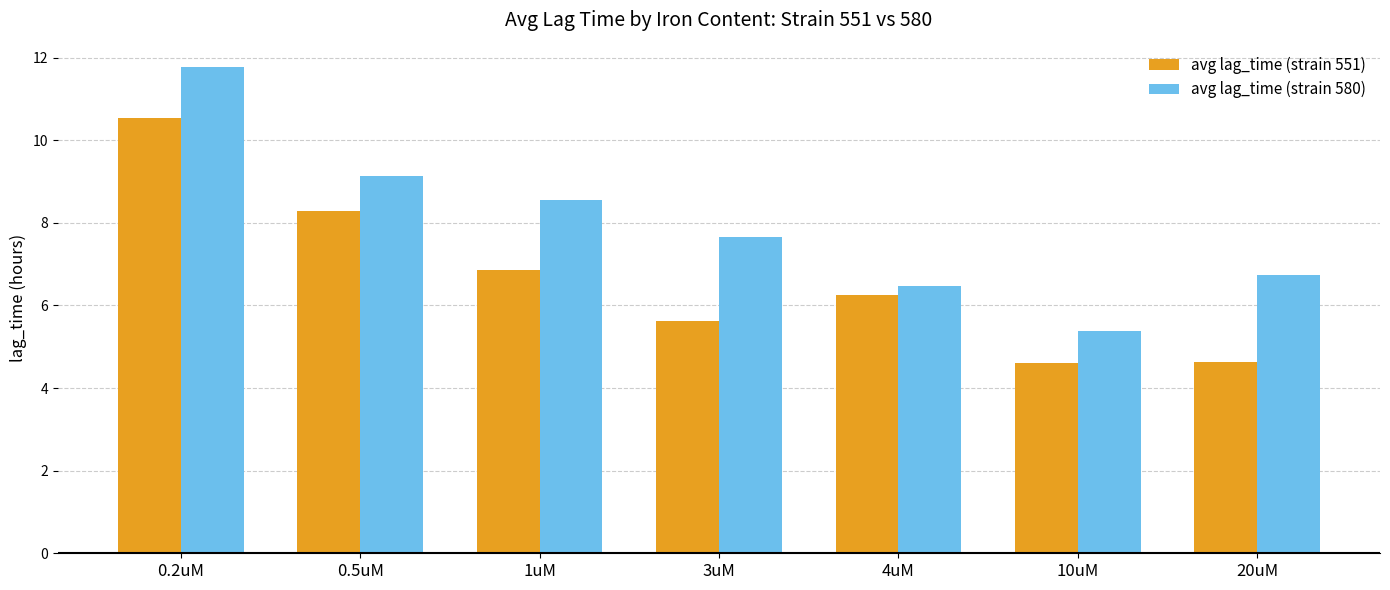

Between 1uM and 4uM, which series saw the biggest shift?

avg lag_time (strain 580)